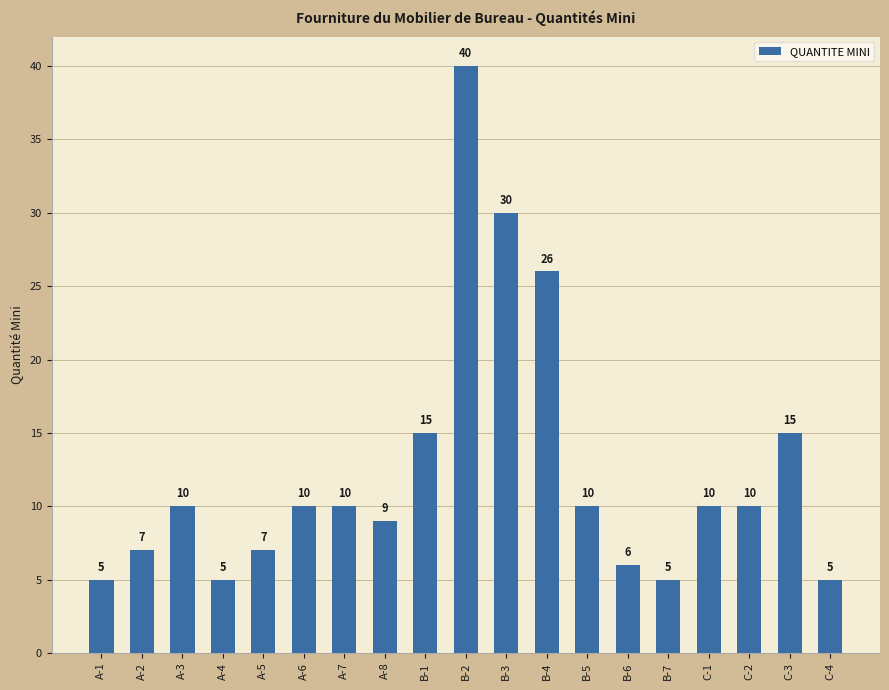

What is the value of the 8th bar from the left?

9